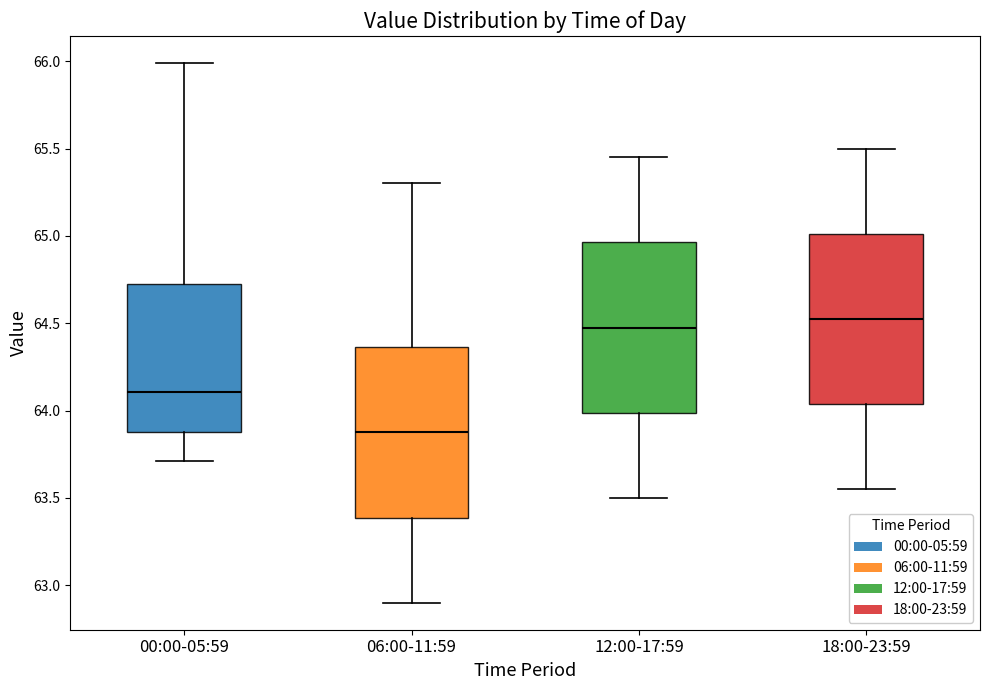

Where does the upper whisker of the box for 06:00-11:59 end on the y-axis? The values are not printed on the chart, so give them approximately, as read against the axis.

65.30